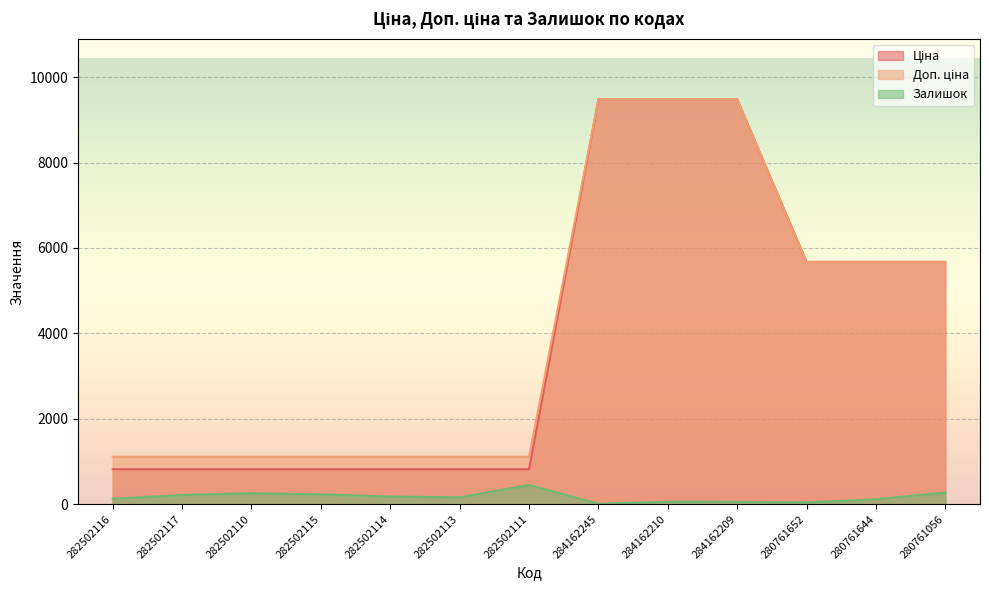

Which category has the lowest value in the Доп. ціна series?

282502116